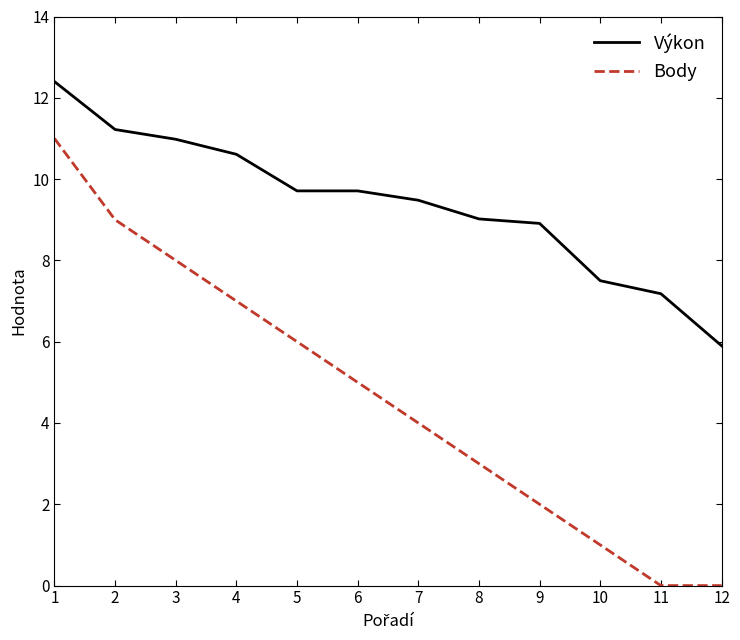

Is the value of Výkon at 5 greater than the value of Body at 1?

No